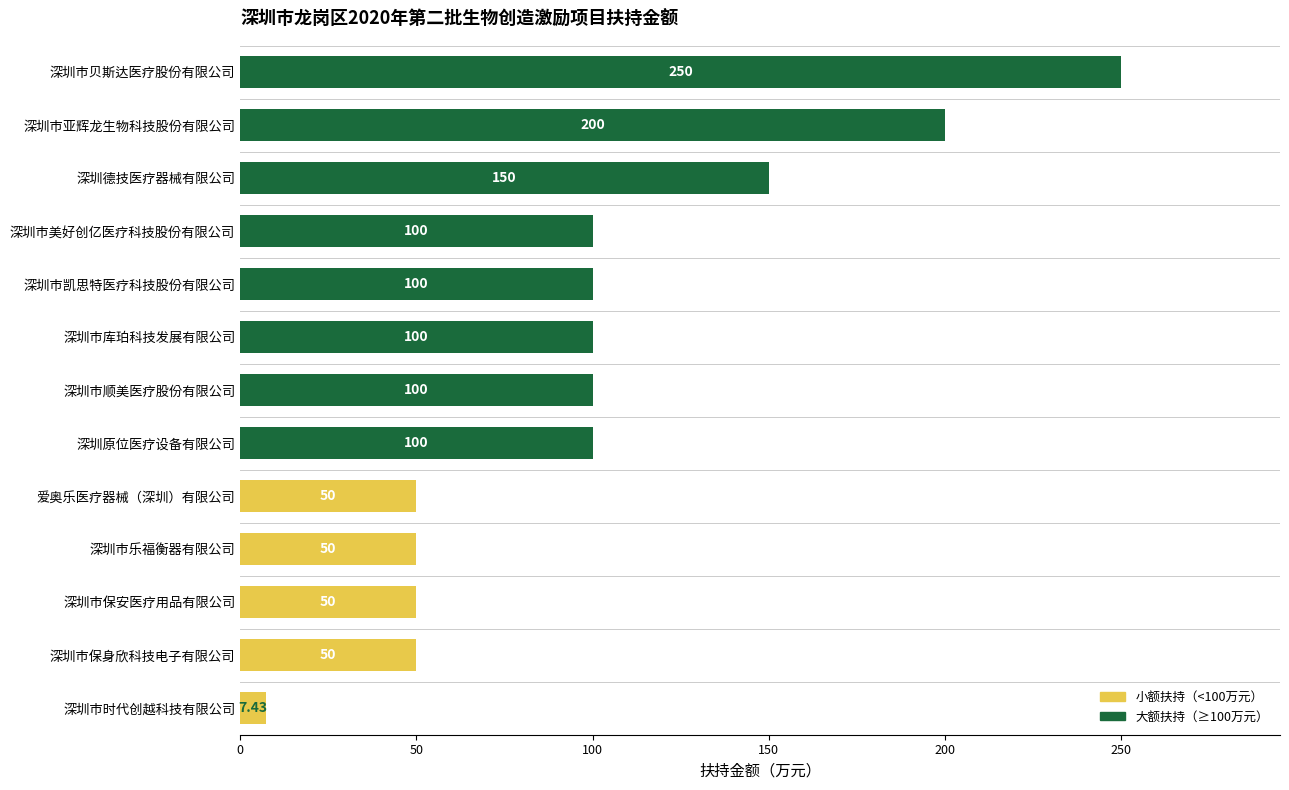

What is the average value?

100.6